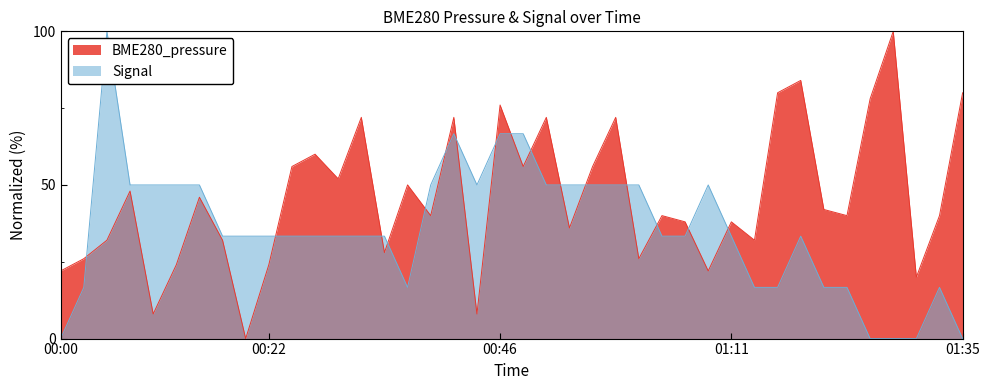

Reading right to left, extract all data points from this chart.

BME280_pressure: 01:35=80.0	01:33=40.0	01:30=20.0	01:28=100.0	01:26=78.0	01:23=40.0	01:21=42.0	01:18=84.0	01:16=80.0	01:13=32.0	01:11=38.0	01:08=22.0	01:06=38.0	01:03=40.0	01:01=26.0	00:59=72.0	00:56=56.0	00:54=36.0	00:51=72.0	00:49=56.0	00:46=76.0	00:44=8.0	00:41=72.0	00:39=40.0	00:36=50.0	00:34=28.0	00:32=72.0	00:29=52.0	00:27=60.0	00:24=56.0	00:22=24.0	00:19=0.0	00:17=32.0	00:14=46.0	00:12=24.0	00:09=8.0	00:07=48.0	00:05=32.0	00:02=26.0	00:00=22.0
Signal: 01:35=0.0	01:33=16.7	01:30=0.0	01:28=0.0	01:26=0.0	01:23=16.7	01:21=16.7	01:18=33.3	01:16=16.7	01:13=16.7	01:11=33.3	01:08=50.0	01:06=33.3	01:03=33.3	01:01=50.0	00:59=50.0	00:56=50.0	00:54=50.0	00:51=50.0	00:49=66.7	00:46=66.7	00:44=50.0	00:41=66.7	00:39=50.0	00:36=16.7	00:34=33.3	00:32=33.3	00:29=33.3	00:27=33.3	00:24=33.3	00:22=33.3	00:19=33.3	00:17=33.3	00:14=50.0	00:12=50.0	00:09=50.0	00:07=50.0	00:05=100.0	00:02=16.7	00:00=0.0